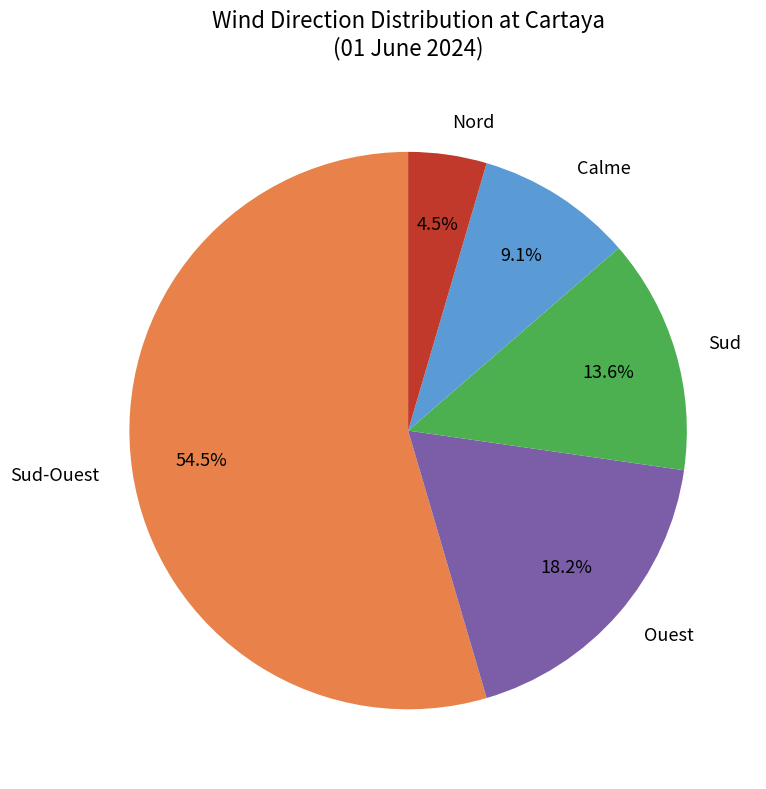

Which has a higher value, Ouest or Sud?

Ouest